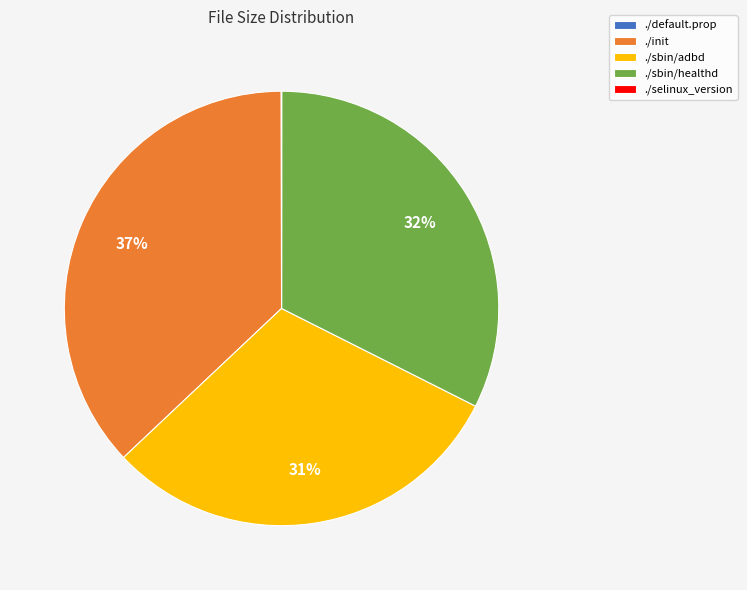

Does any single category account for the majority?

No